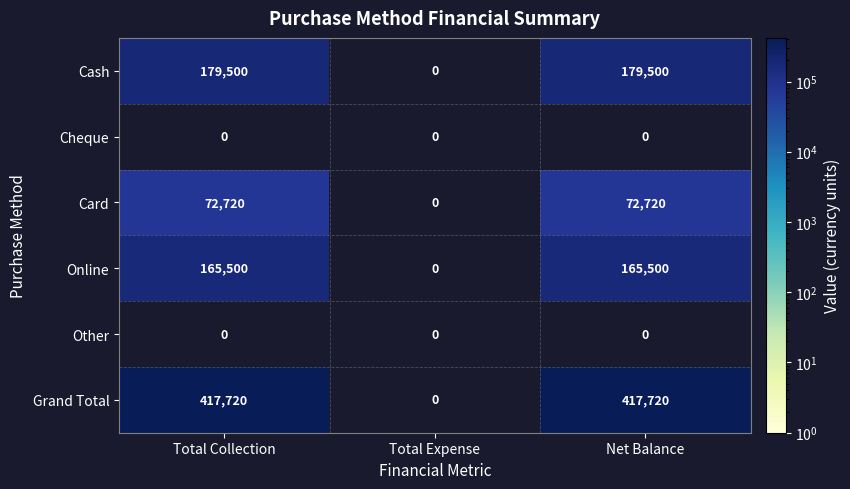

The Grand Total series shows 605928 at Net Balance. True or false?

False